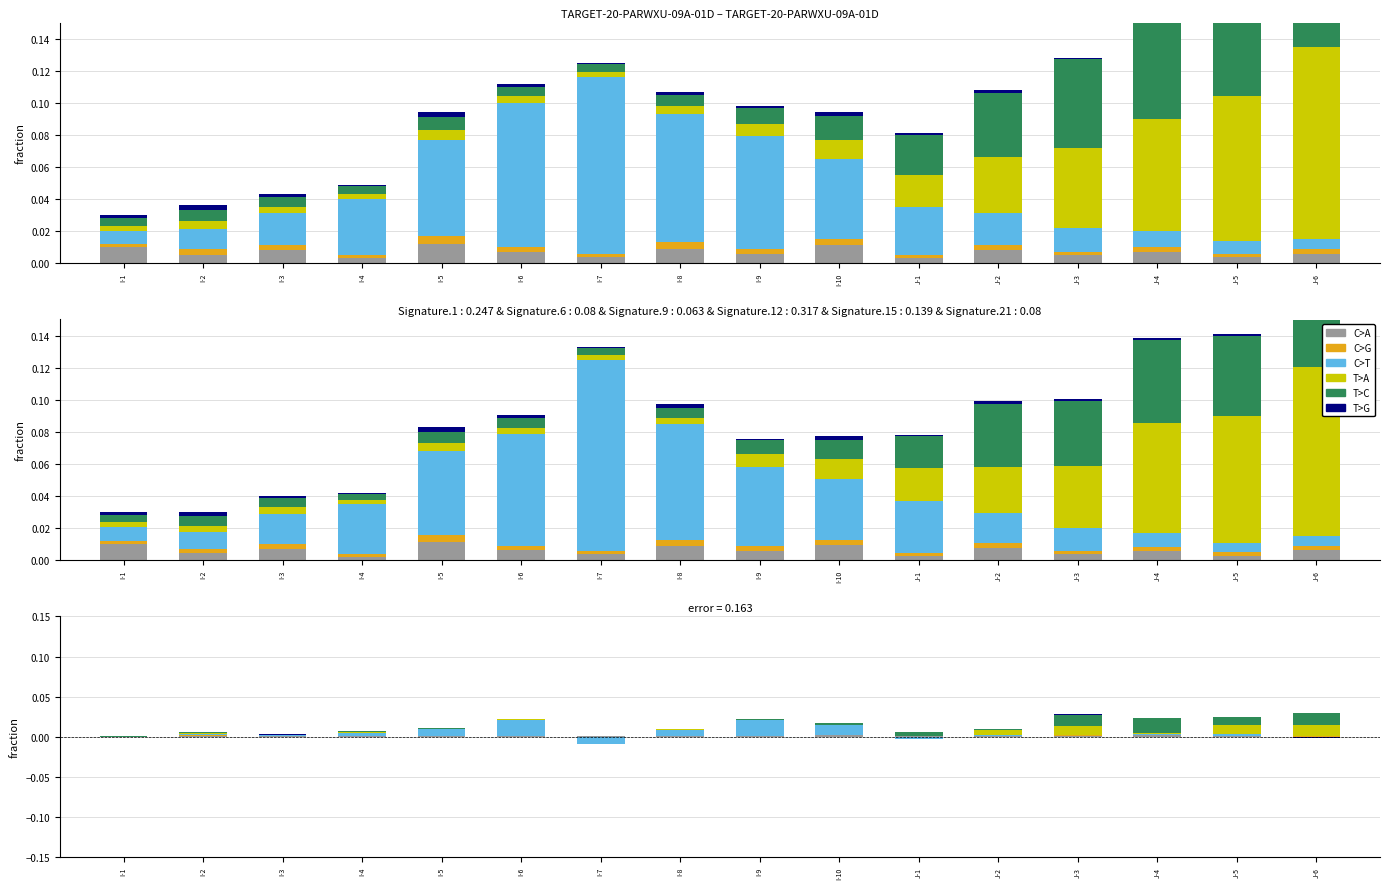

The value of T>C at I-7 is 0.0. True or false?

False